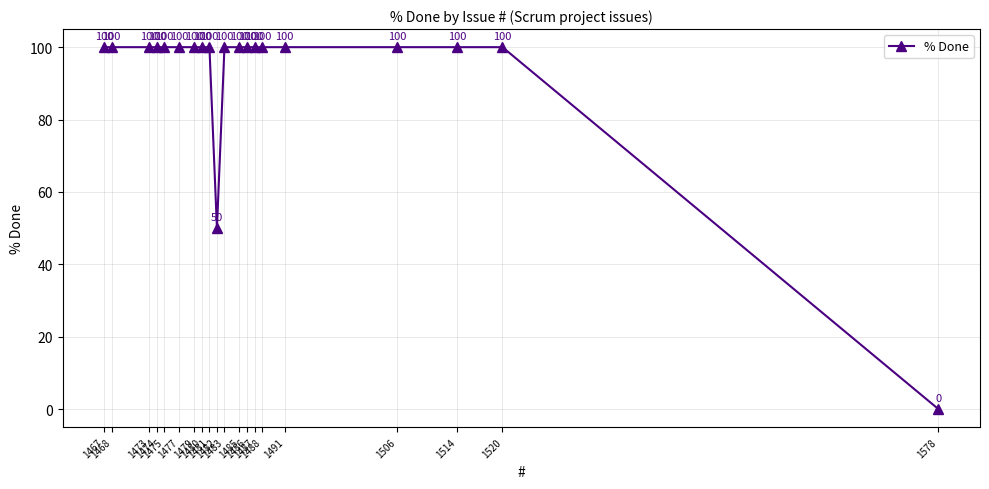

Reading right to left, list all the values displayed in this chart.

1578=0	1520=100	1514=100	1506=100	1491=100	1488=100	1487=100	1486=100	1485=100	1483=100	1482=50	1481=100	1480=100	1479=100	1477=100	1475=100	1474=100	1473=100	1468=100	1467=100